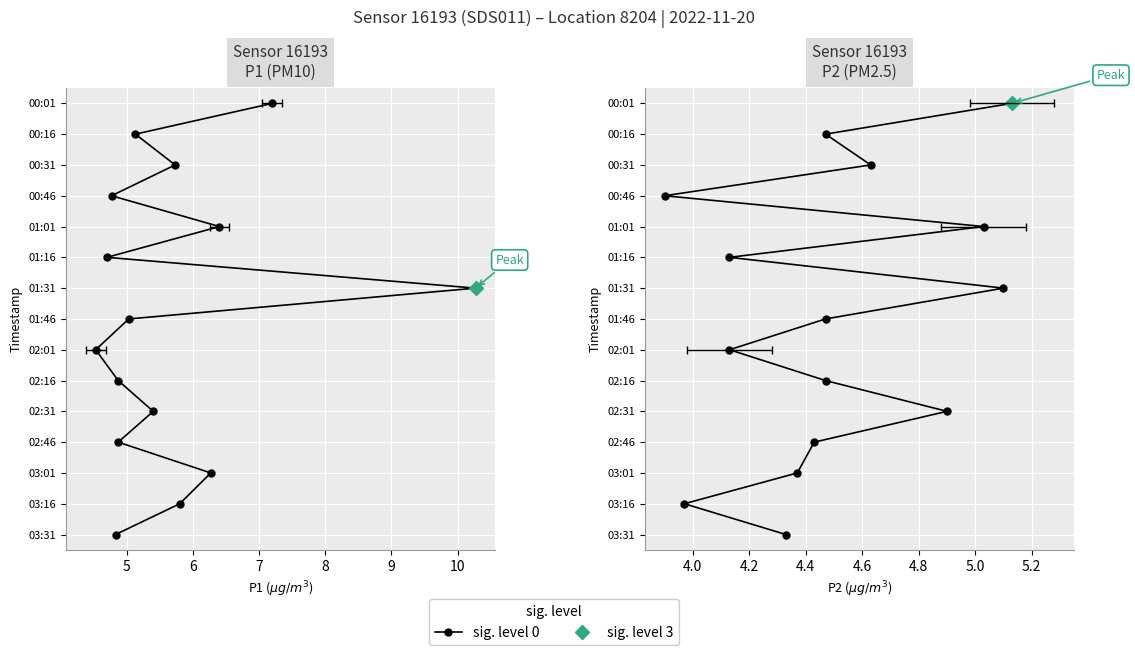

At which category does the chart reach its minimum across all series?

4